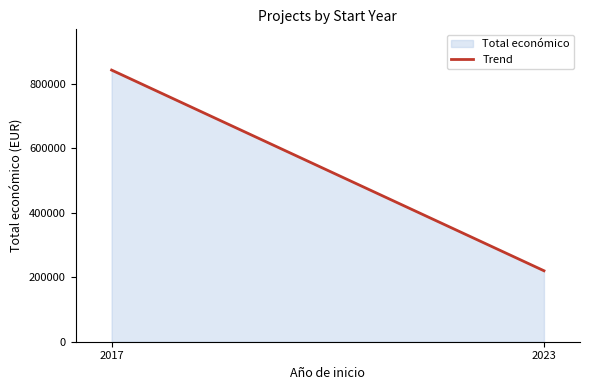

Which label corresponds to the smallest value in the chart?

2023